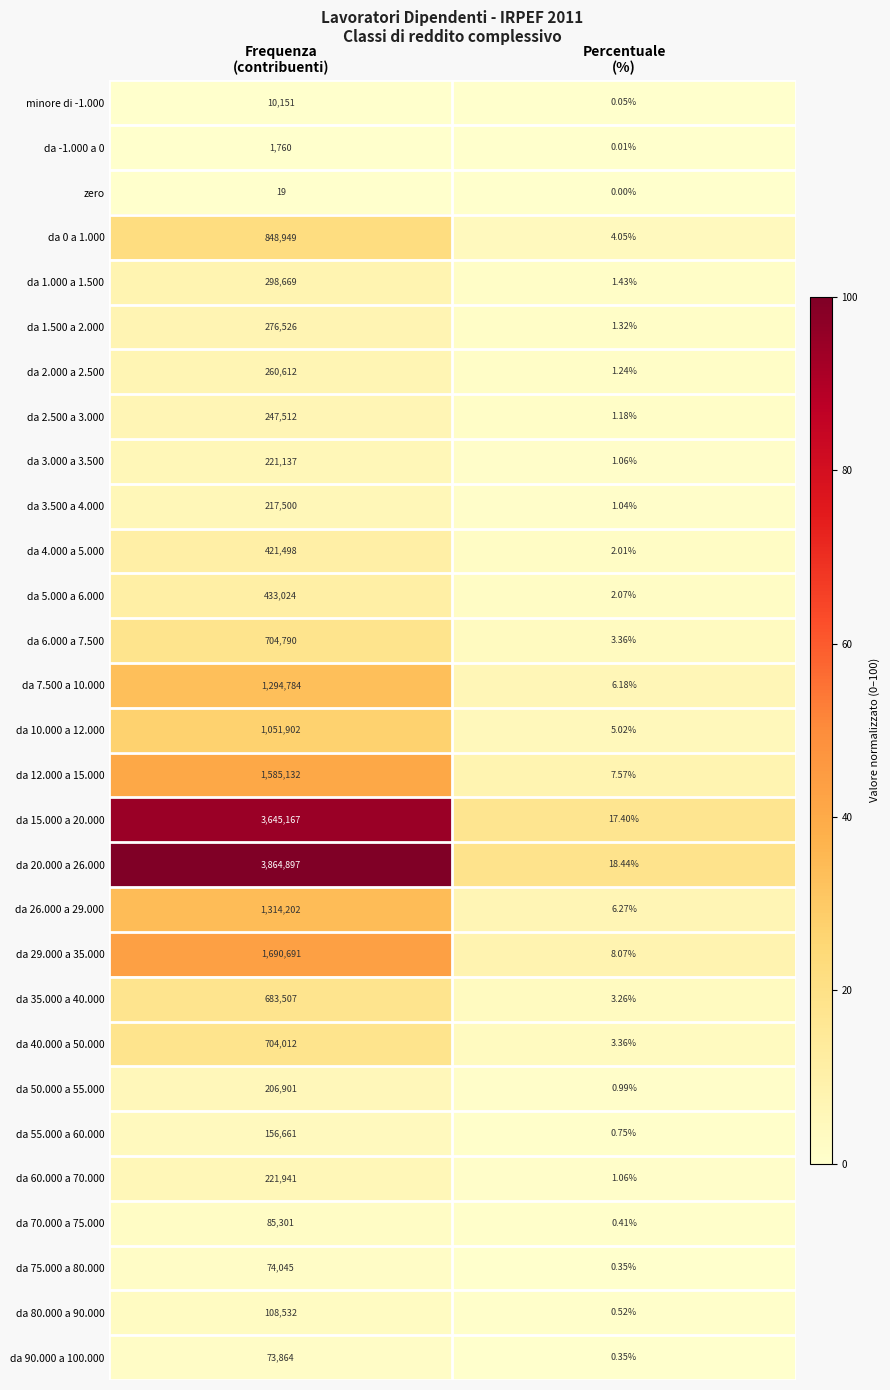

How many data points does each series have?

2